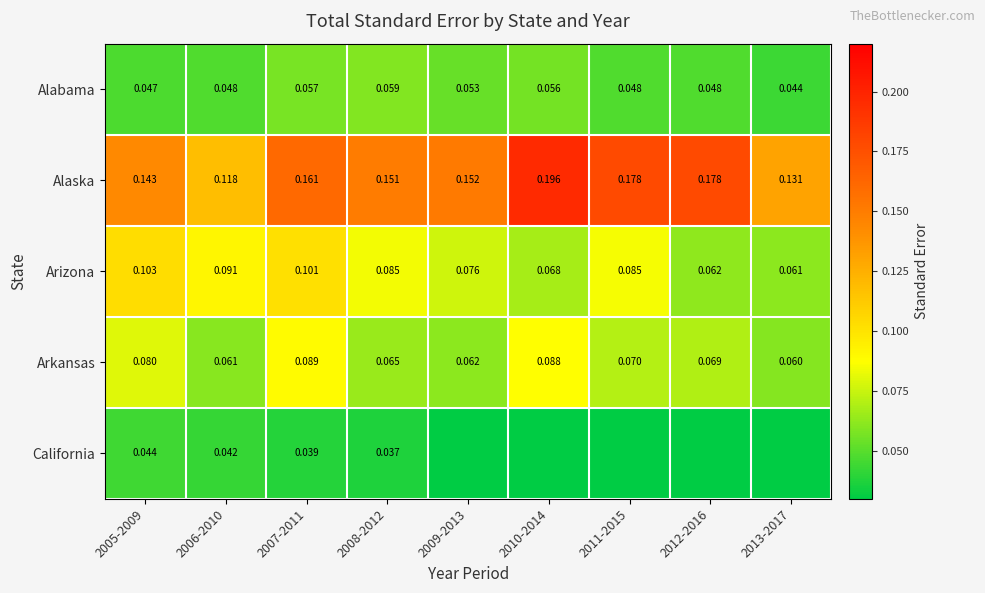

At which category is the sum across all series the highest?

2007-2011